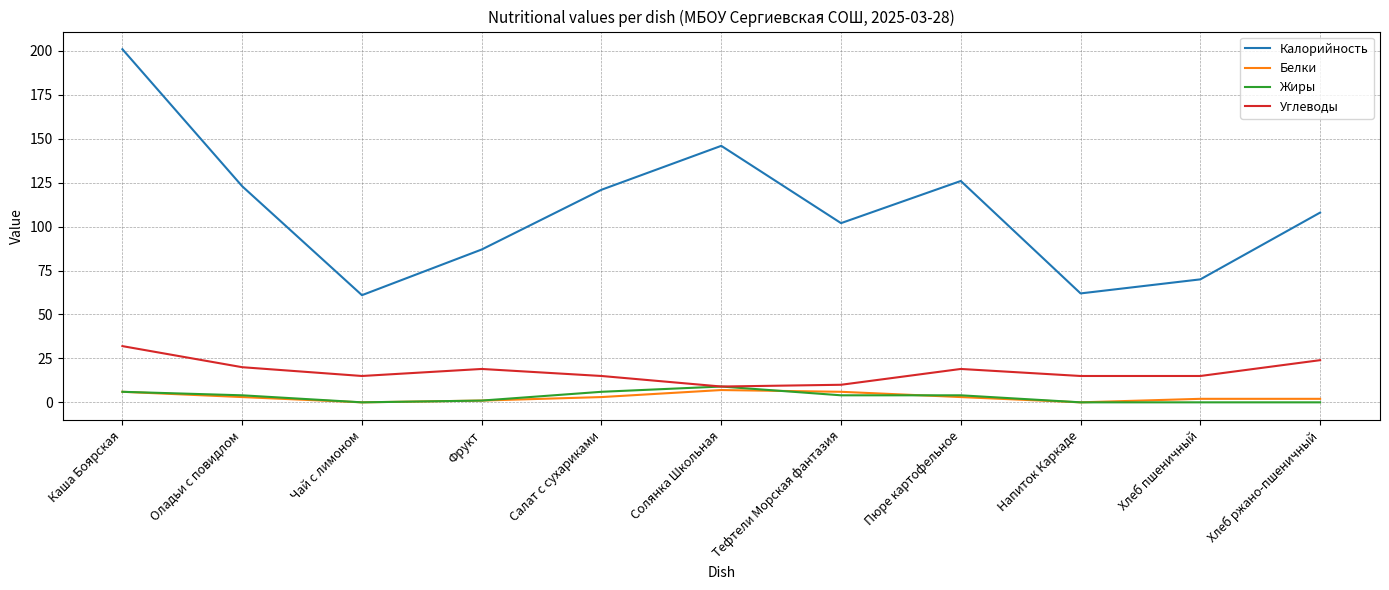

At which label does Калорийность first exceed 108?

Каша Боярская